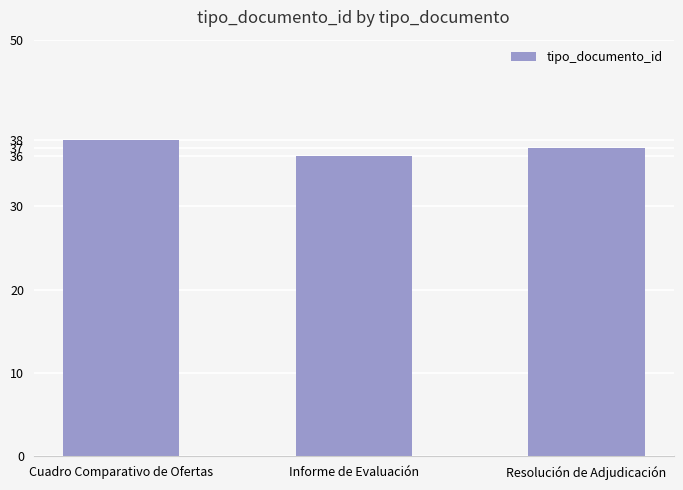

Reading left to right, what are all the values shown in this chart?

Cuadro Comparativo de Ofertas=38	Informe de Evaluación=36	Resolución de Adjudicación=37